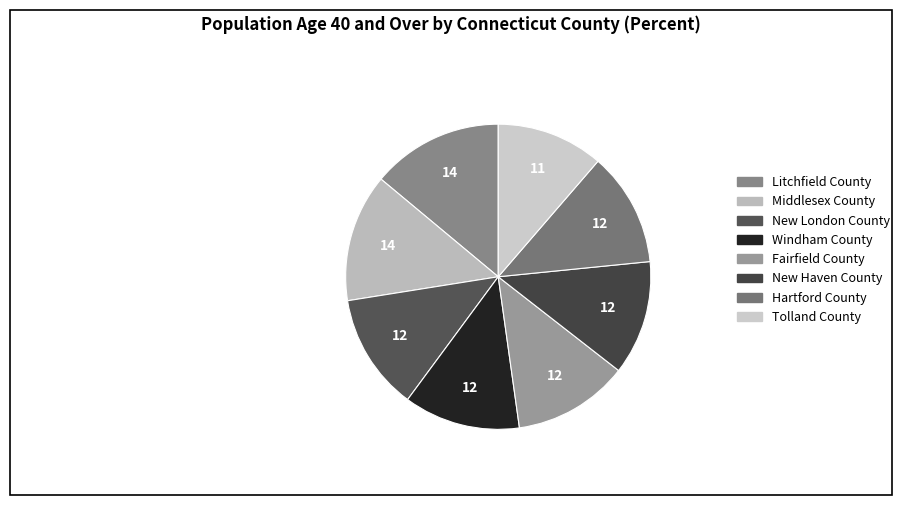

To the nearest percent, what is the difference between the largest and smallest slice percentages?

3%